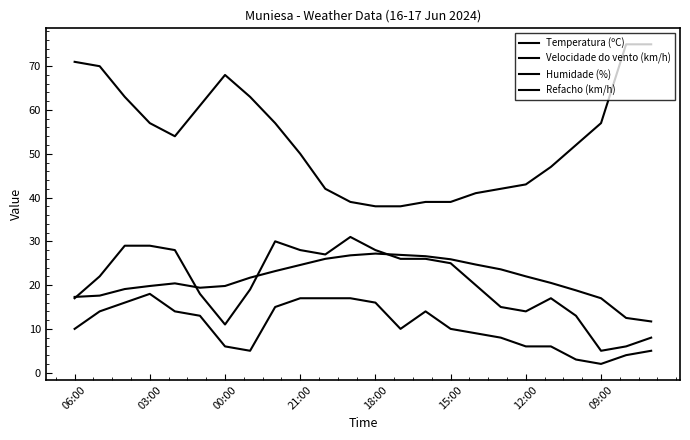

Rank the series by their maximum value, from lowest to highest.

Velocidade do vento (km/h), Temperatura (ºC), Refacho (km/h), Humidade (%)